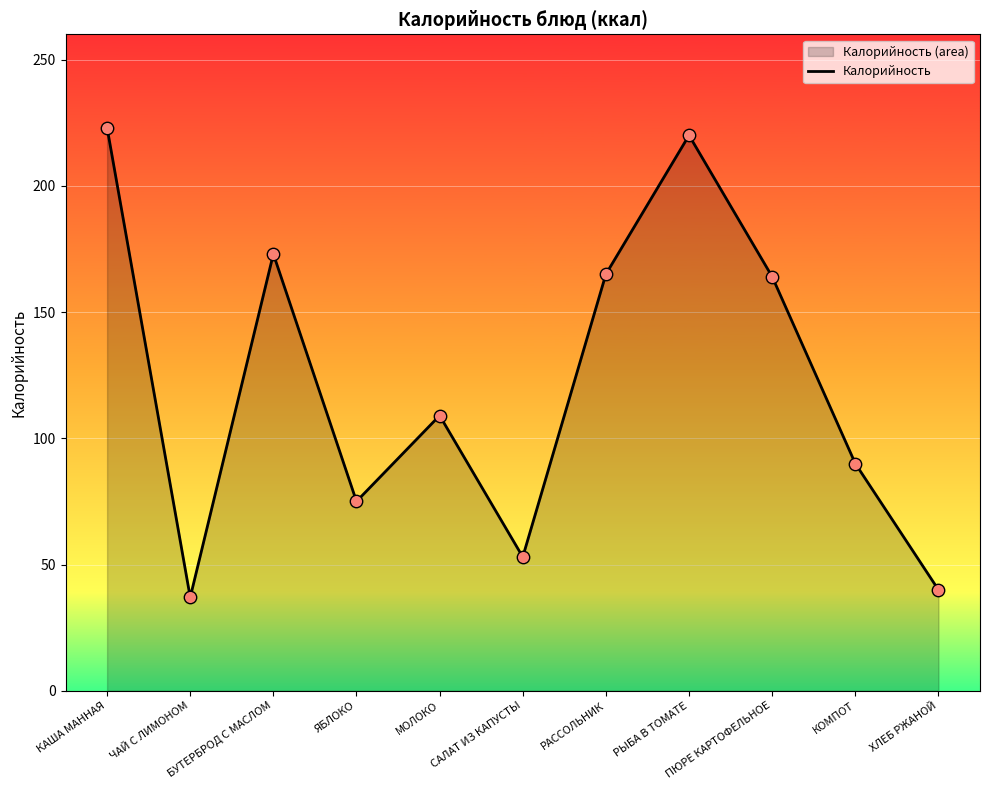

What is the ratio of the value at РАССОЛЬНИК to the value at МОЛОКО?

1.5